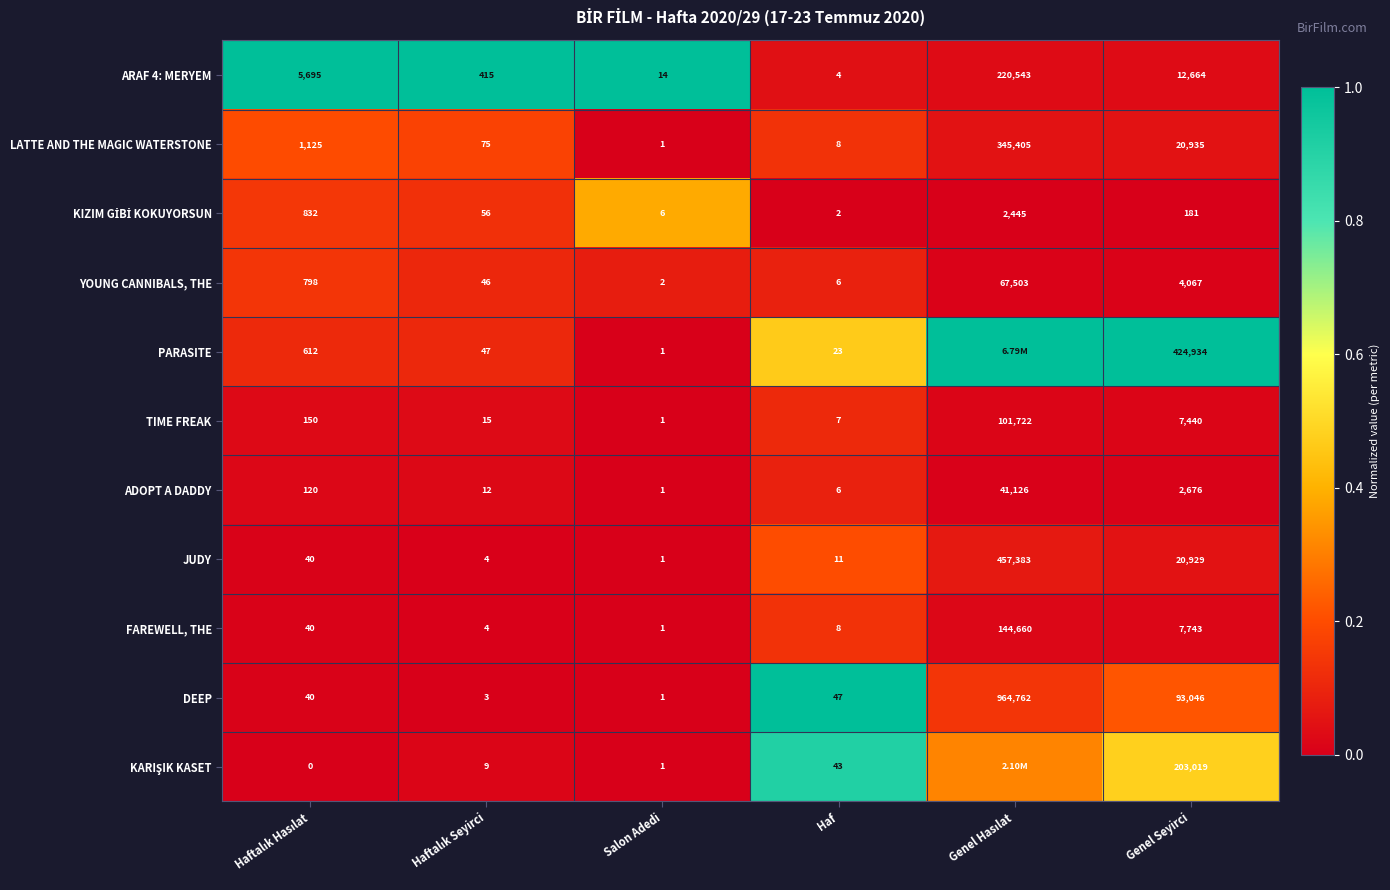

At how many categories does at least one series exceed 0?

6